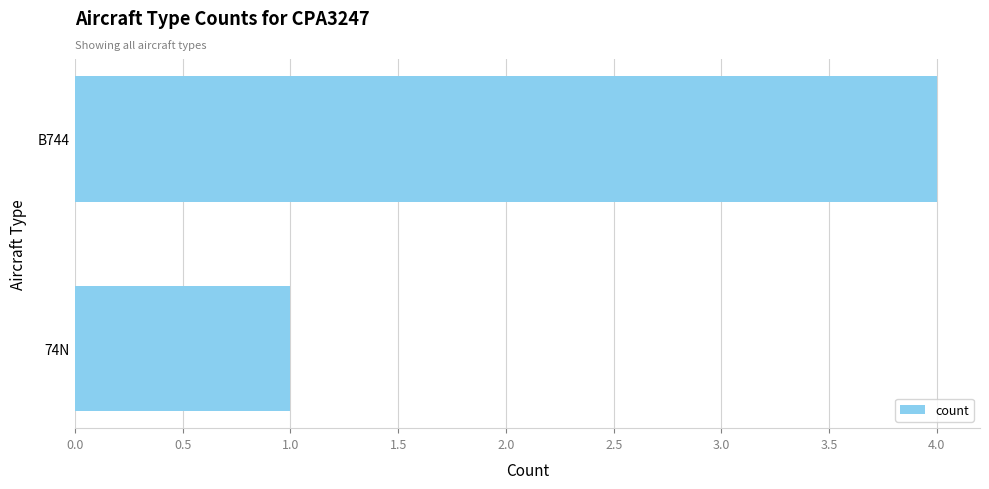

Does the chart contain stacked bars?

No